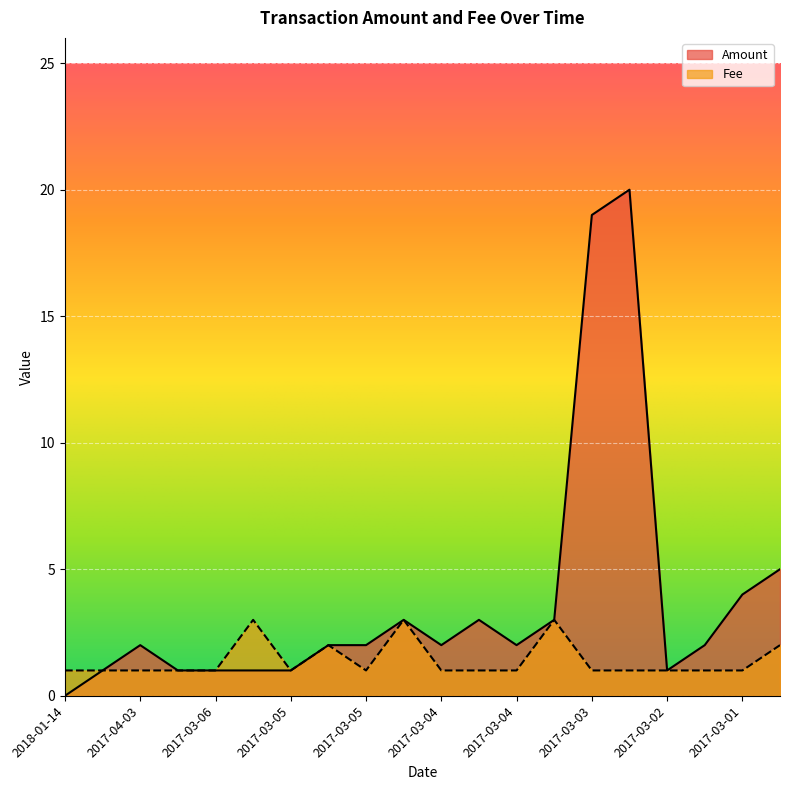

What is the greatest value displayed?

20.0